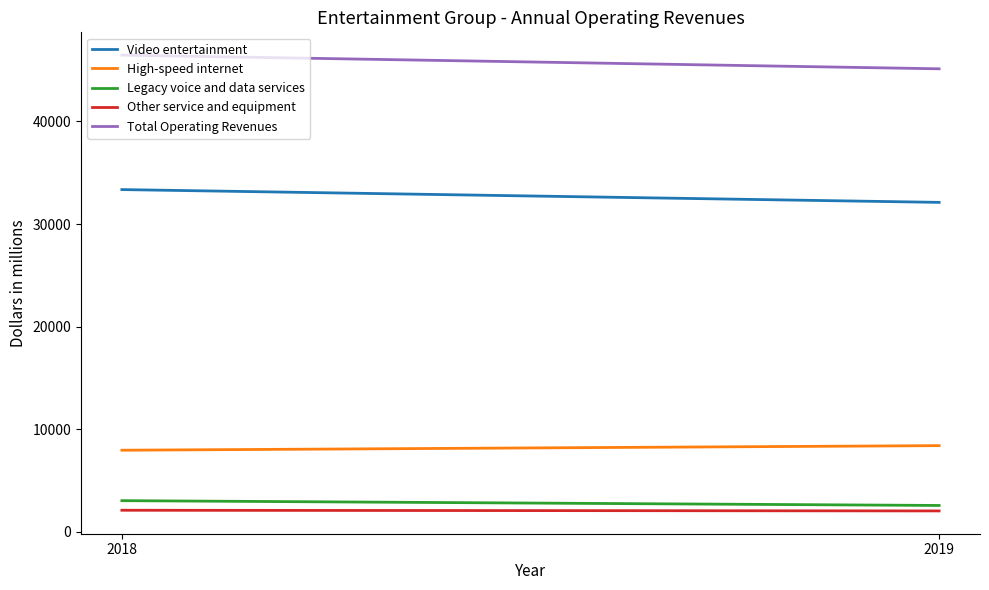

The value of Total Operating Revenues at 2019 is 19818. True or false?

False